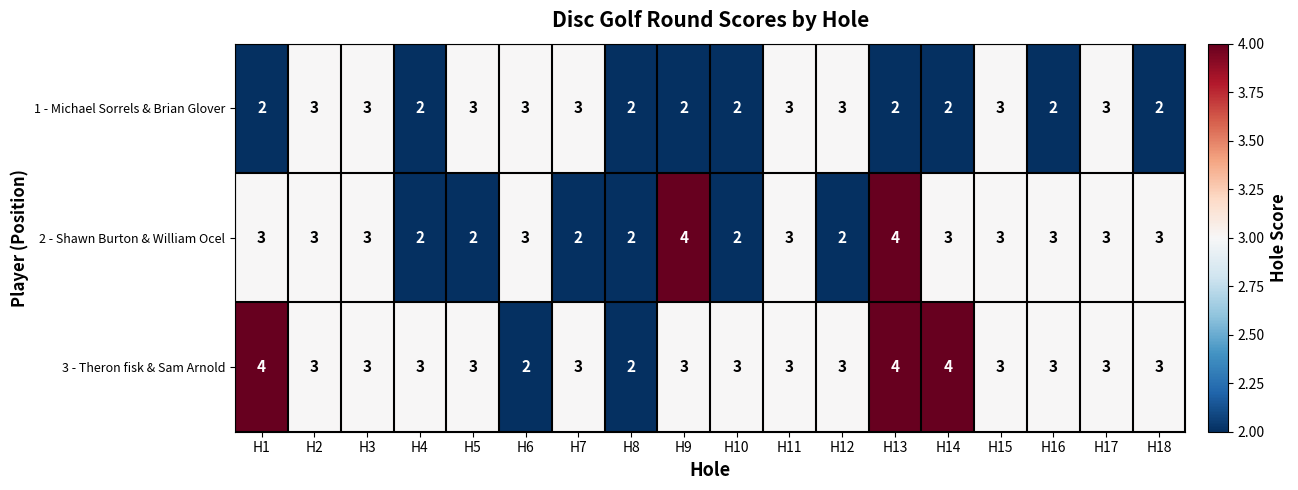

What is the sum of the 1 - Michael Sorrels & Brian Glover values at H5 and H10?

5